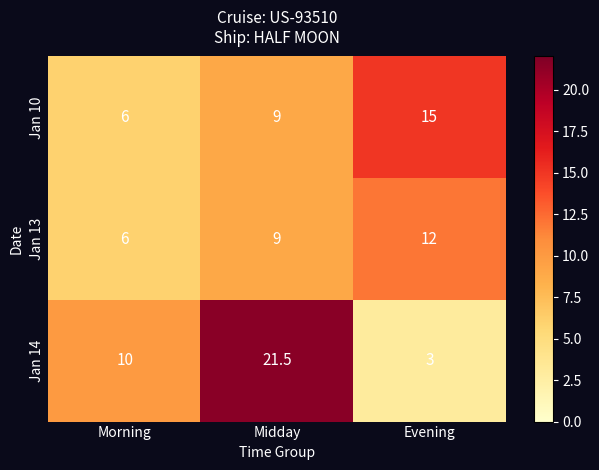

What is the sum of all Jan 14 values?

34.5